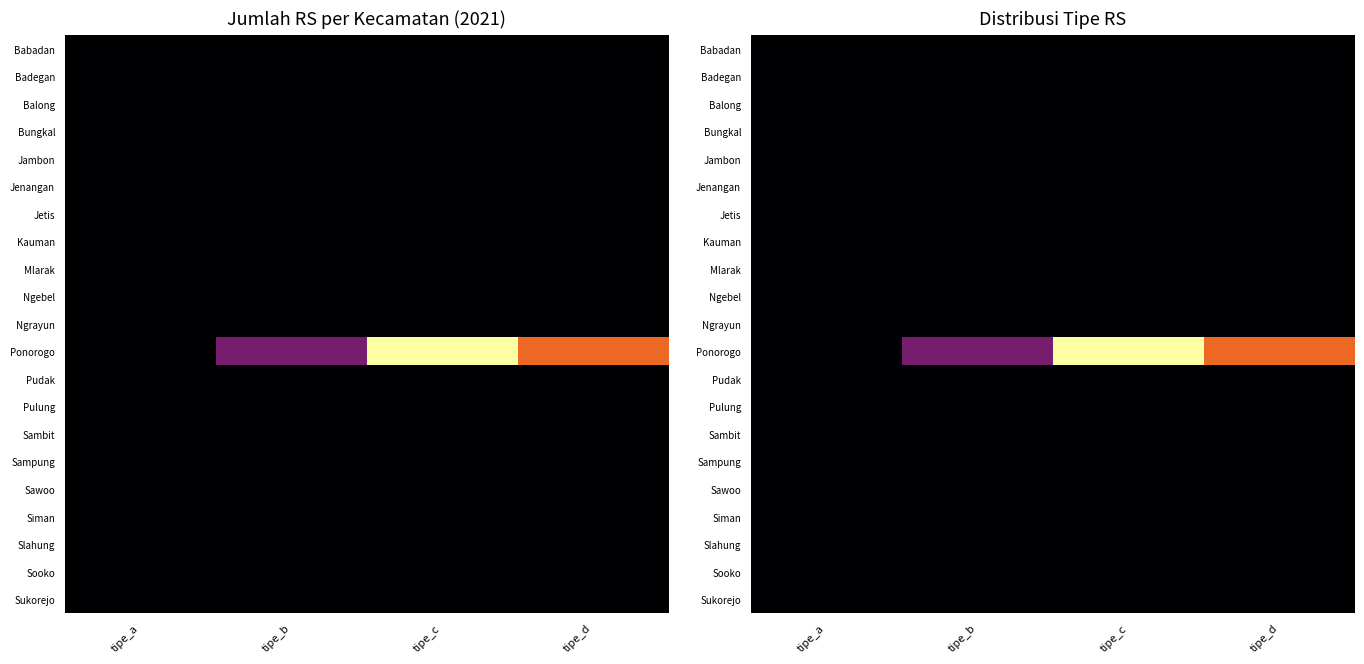

The value of Ngebel at tipe_a is 0. True or false?

True